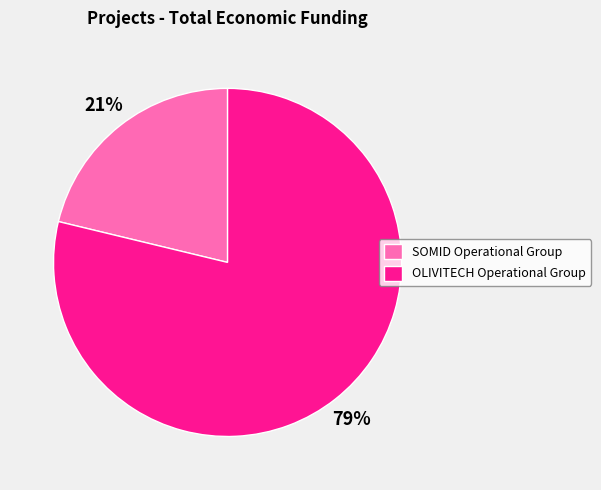

The OLIVITECH Operational Group slice represents 79% of the pie. True or false?

True